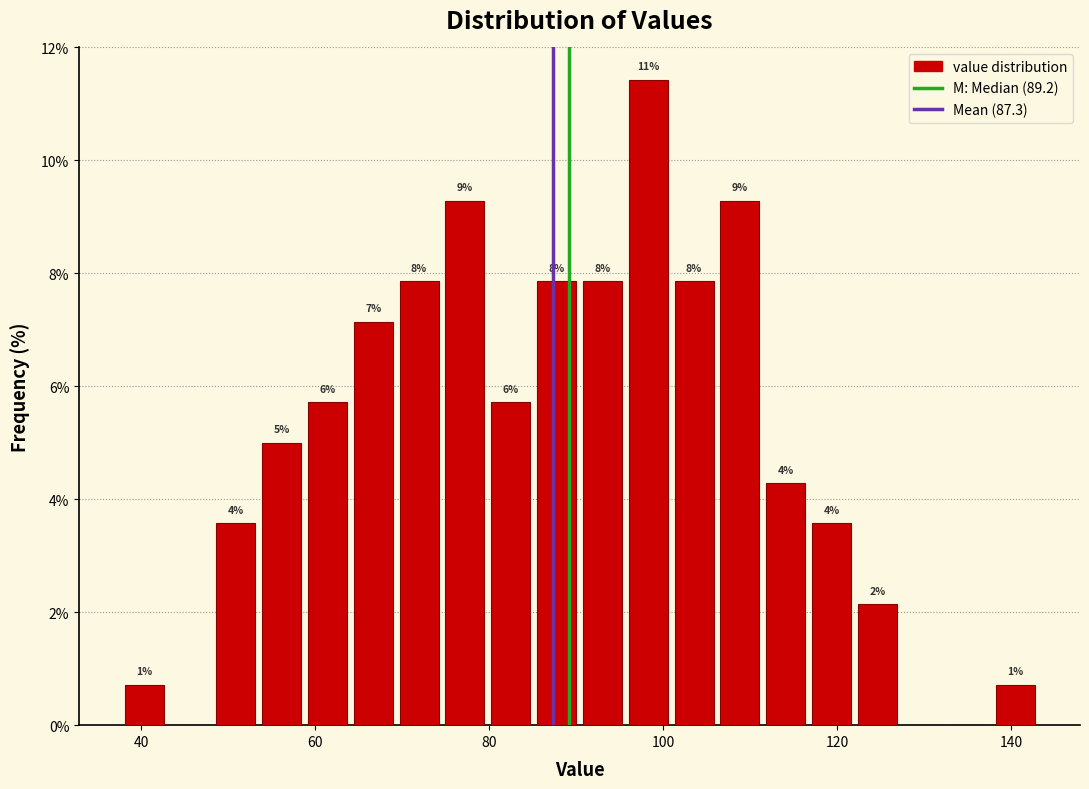

Read against the x-axis, roughly where is the centre of the tallest bar?

98